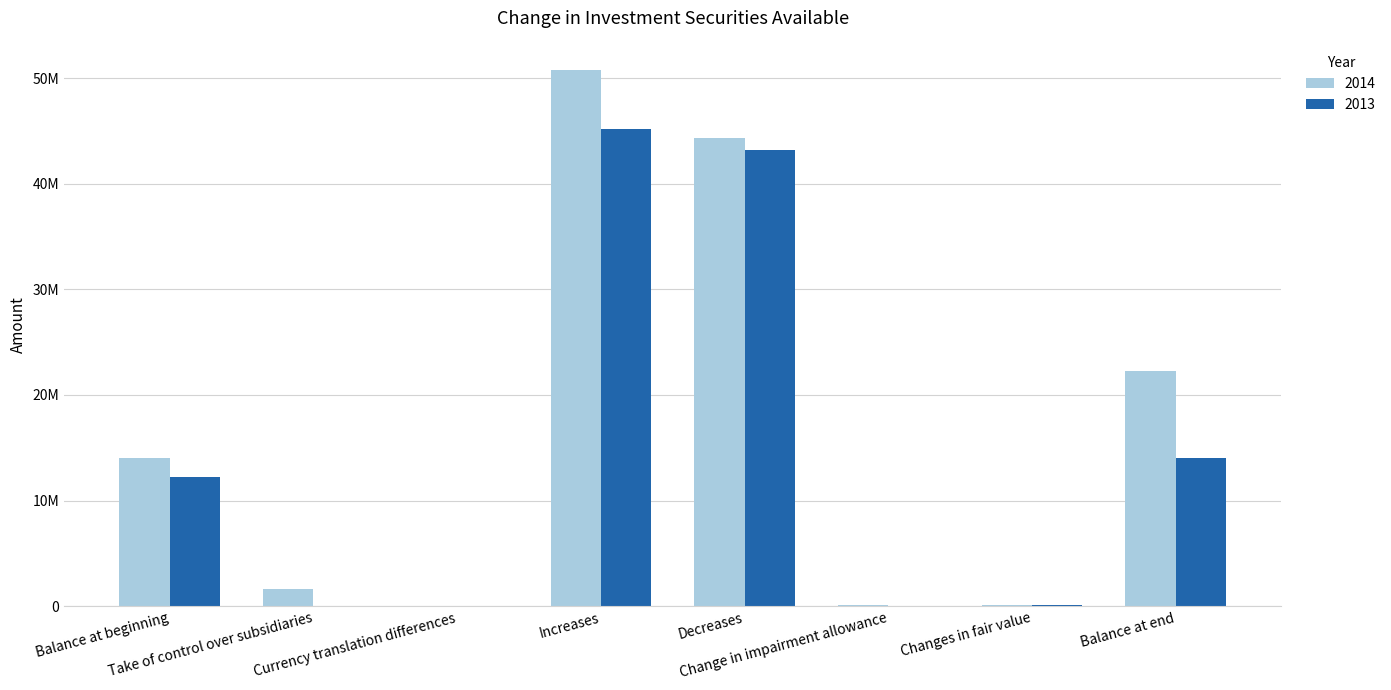

Which label corresponds to the largest value in the chart?

Increases